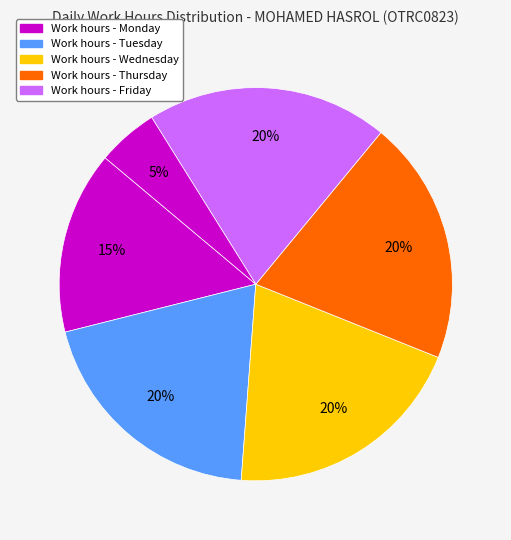

How many segments does this pie chart have?

6